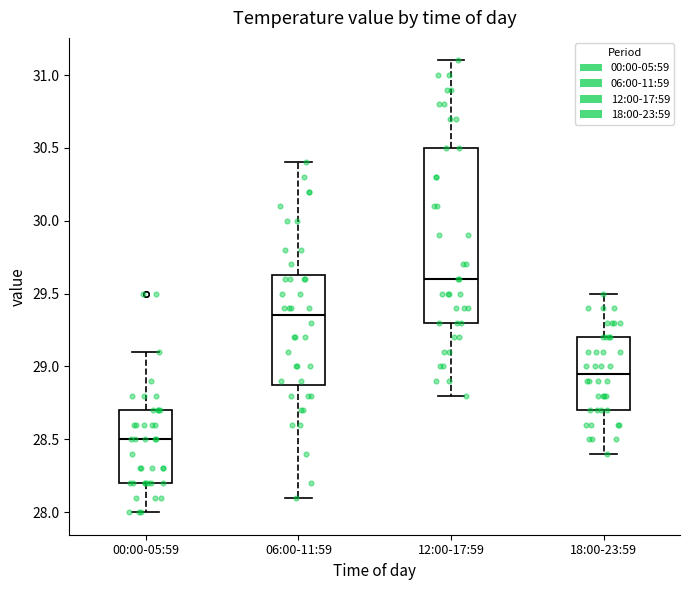

Which box has the highest median line?

12:00-17:59